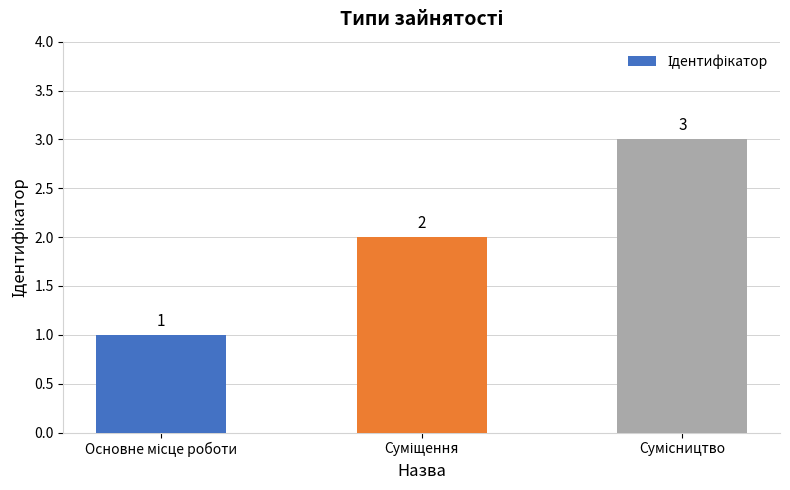

What is the value of the 2nd bar from the left?

2